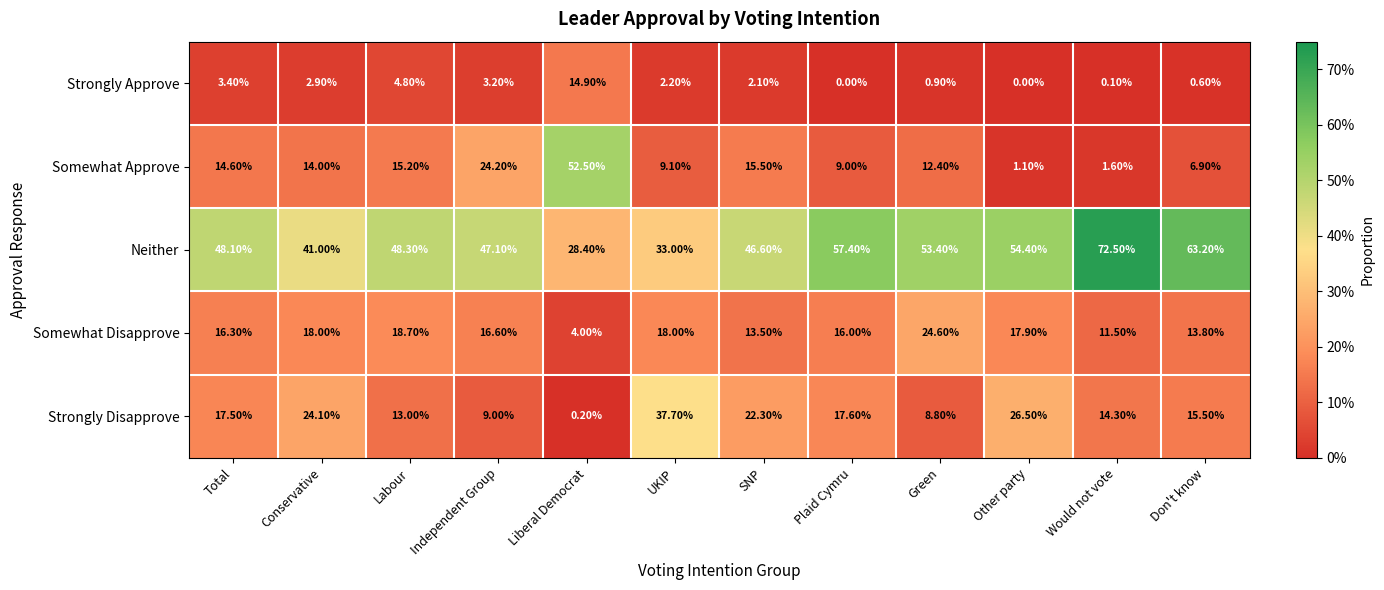

Between UKIP and Other party, which series saw the biggest shift?

Neither